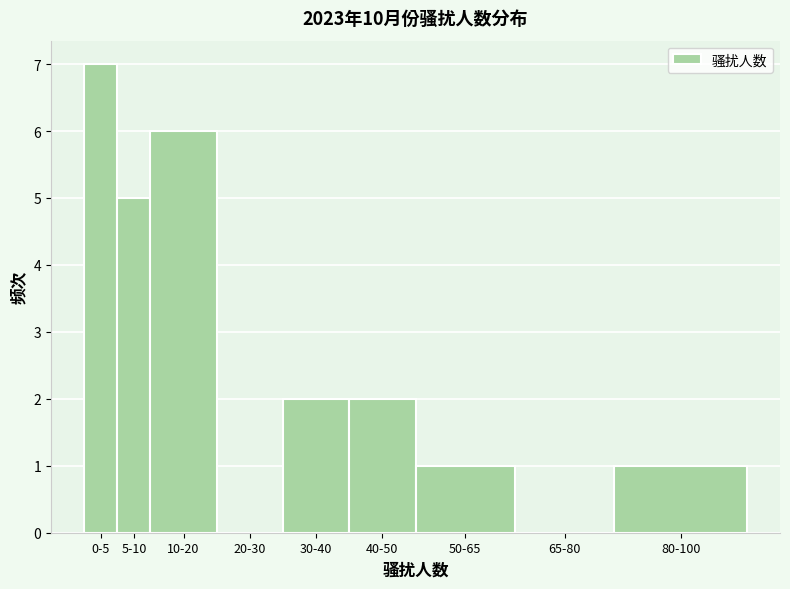

Reading left to right, extract all data points from this chart.

0-5=7	5-10=5	10-20=6	20-30=0	30-40=2	40-50=2	50-65=1	65-80=0	80-100=1